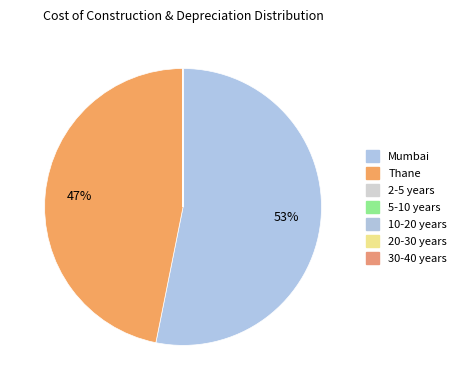

Combined, do 2-5 years and 20-30 years account for over 50%?

No